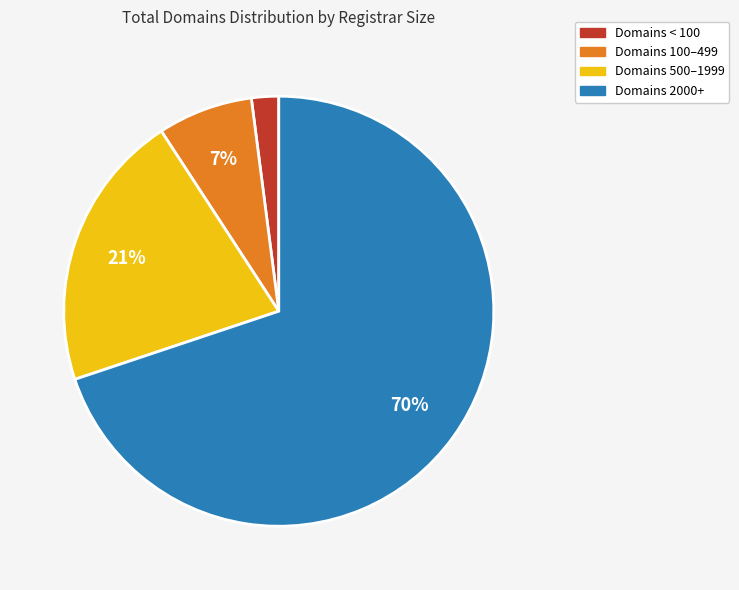

Does any single category account for the majority?

Yes